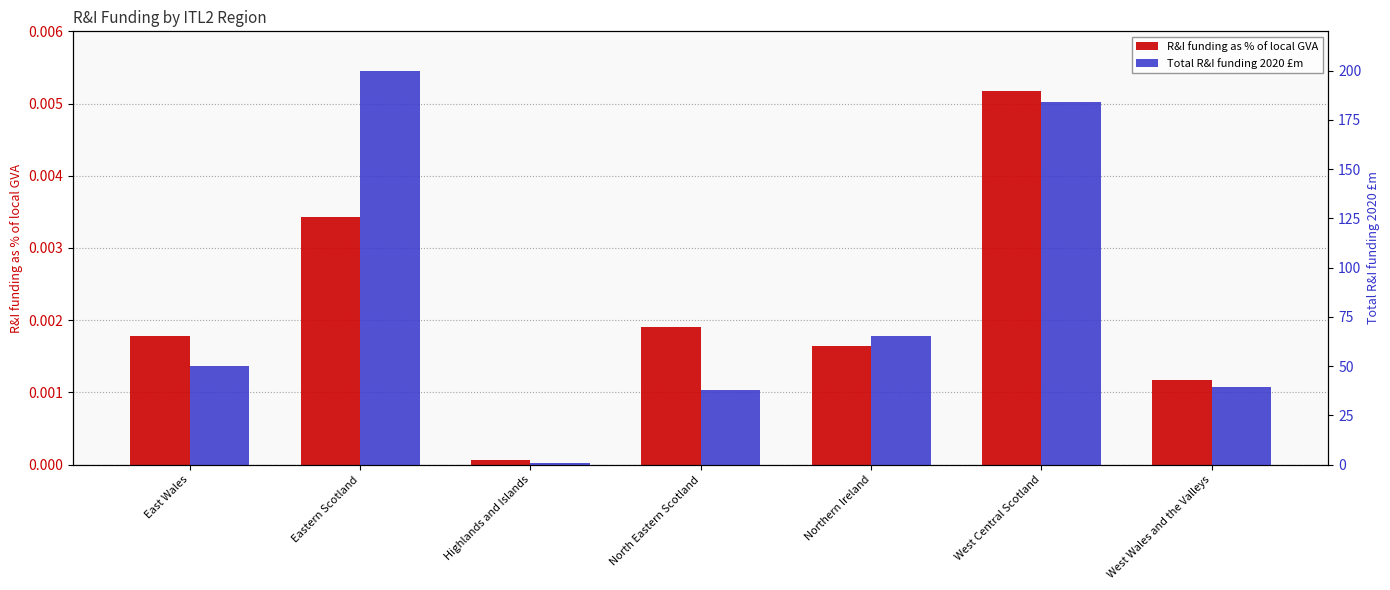

List the series in order of their peak value, highest first.

Total R&I funding 2020 £m, R&I funding as % of local GVA